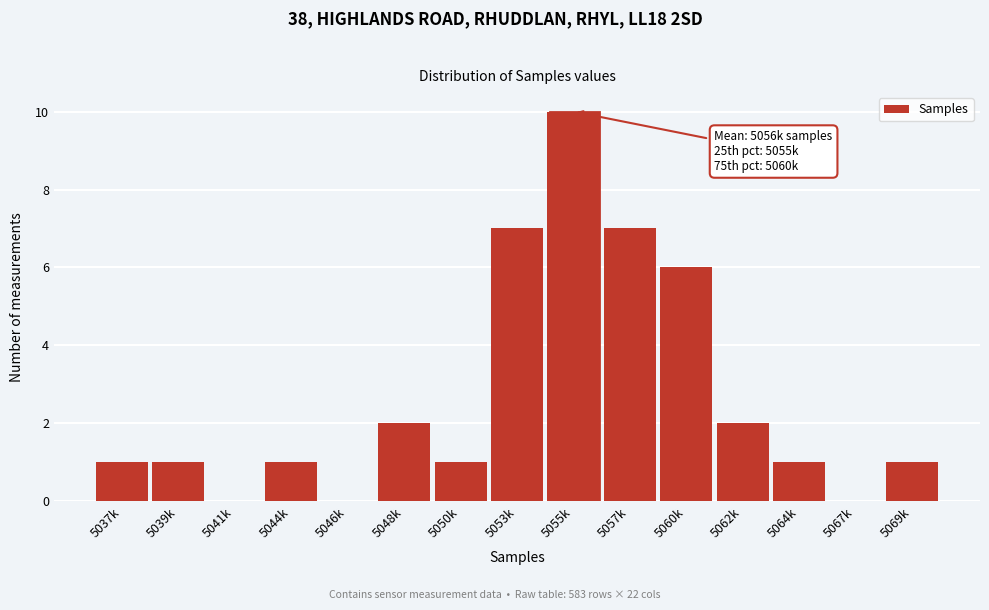

Reading right to left, list all the values displayed in this chart.

5069k=1	5067k=0	5064k=1	5062k=2	5060k=6	5057k=7	5055k=10	5053k=7	5050k=1	5048k=2	5046k=0	5044k=1	5041k=0	5039k=1	5037k=1